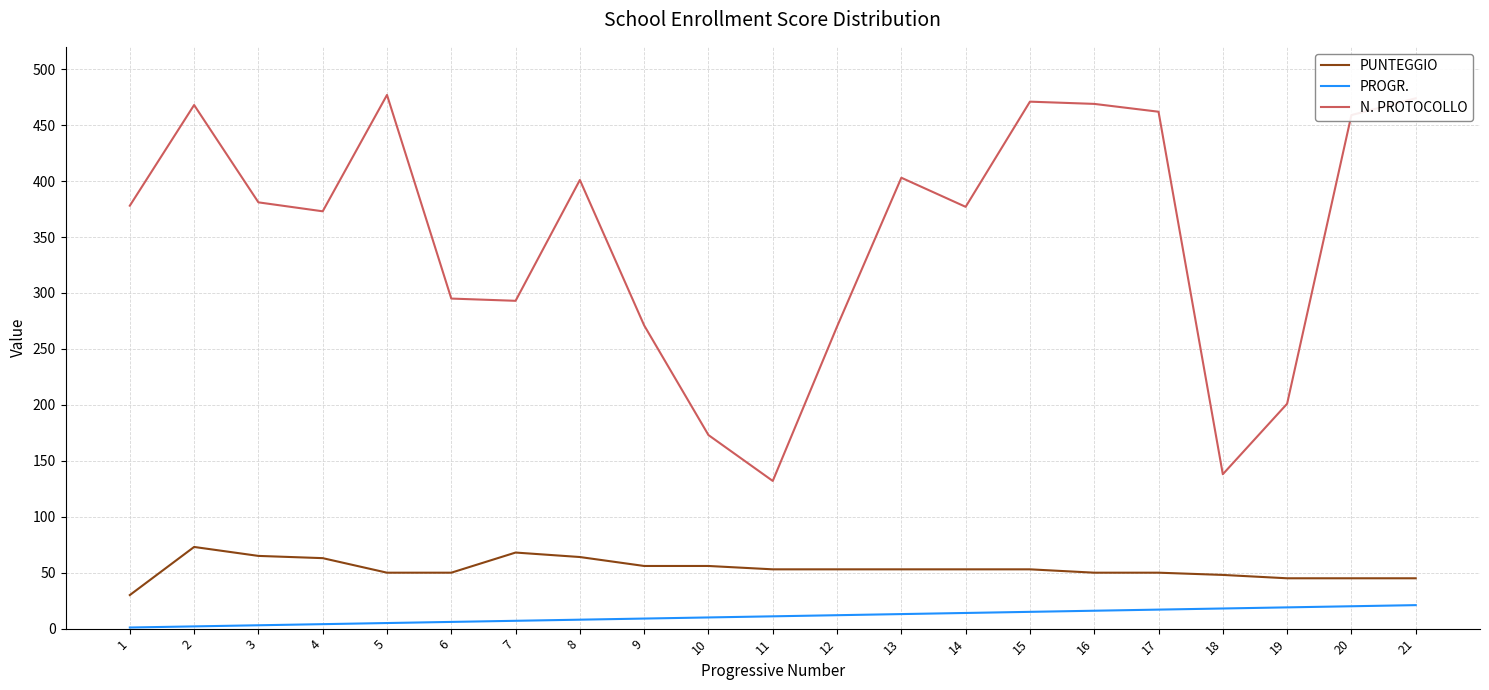

Between 10 and 19, which series saw the biggest shift?

N. PROTOCOLLO